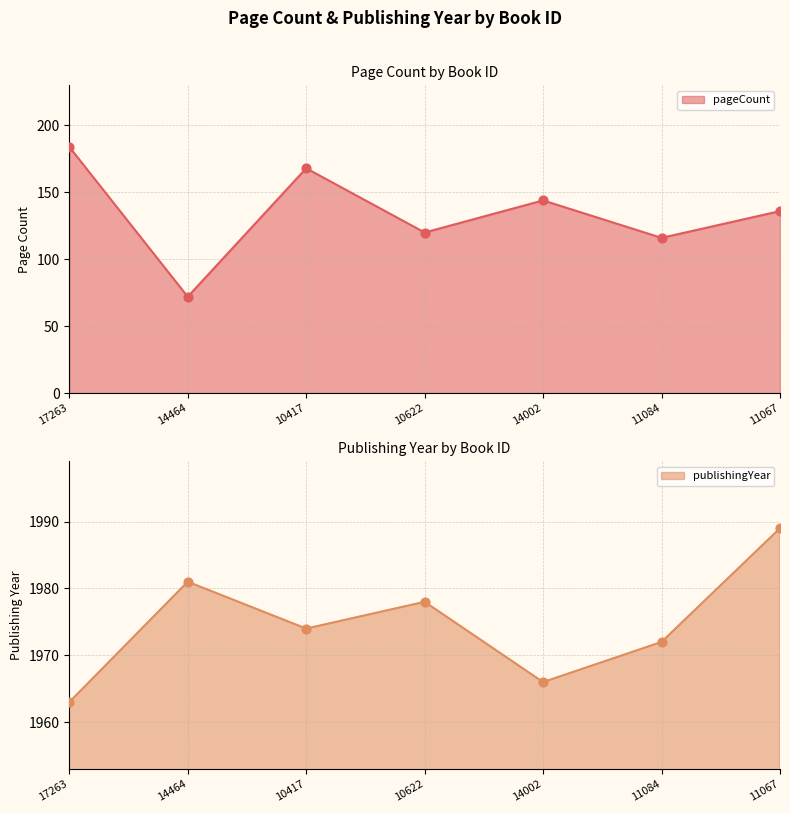

Which series reaches the minimum Y coordinate?

pageCount